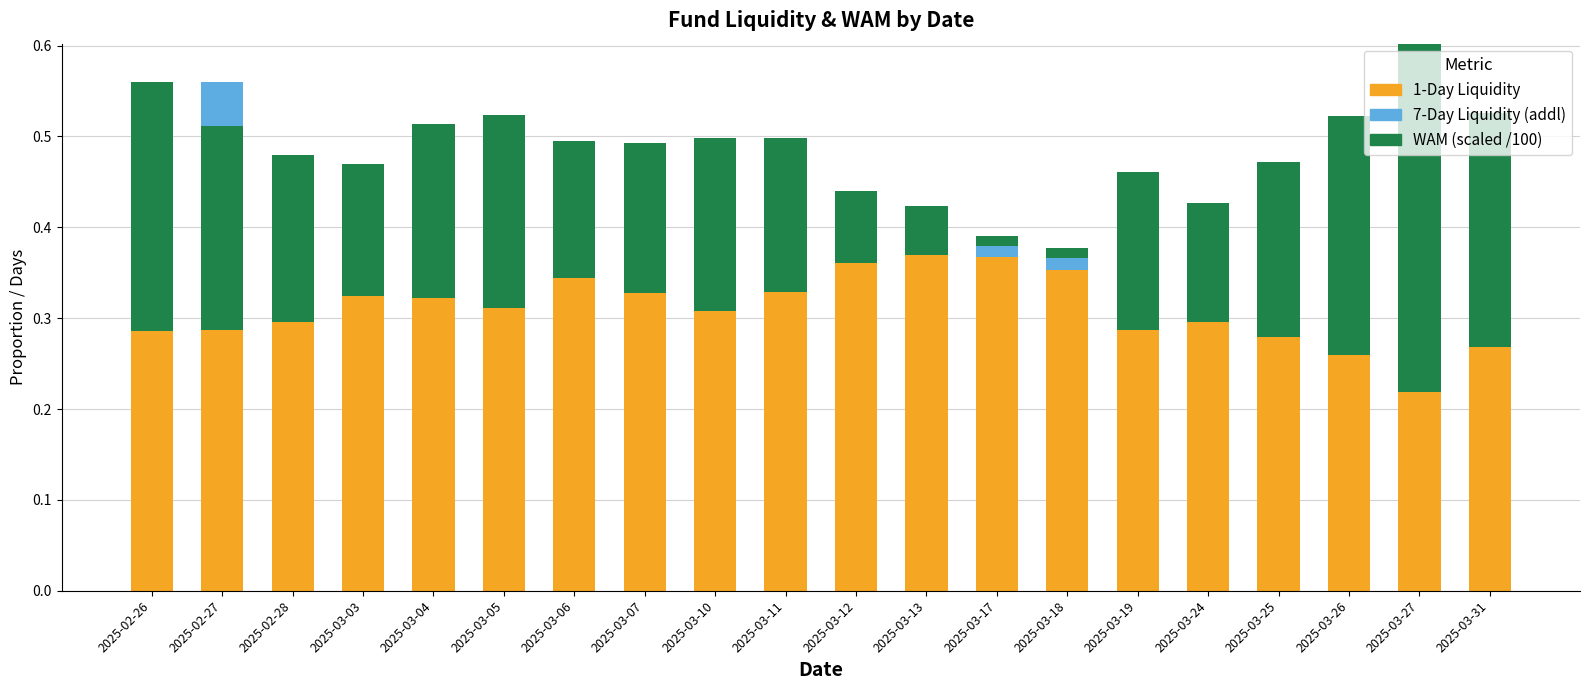

What is the label of the 16th bar from the left?

2025-03-24